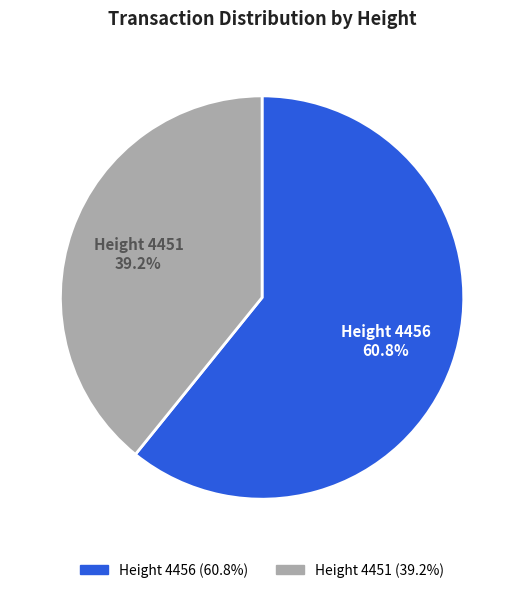

Is there any slice that represents more than half of the pie?

Yes